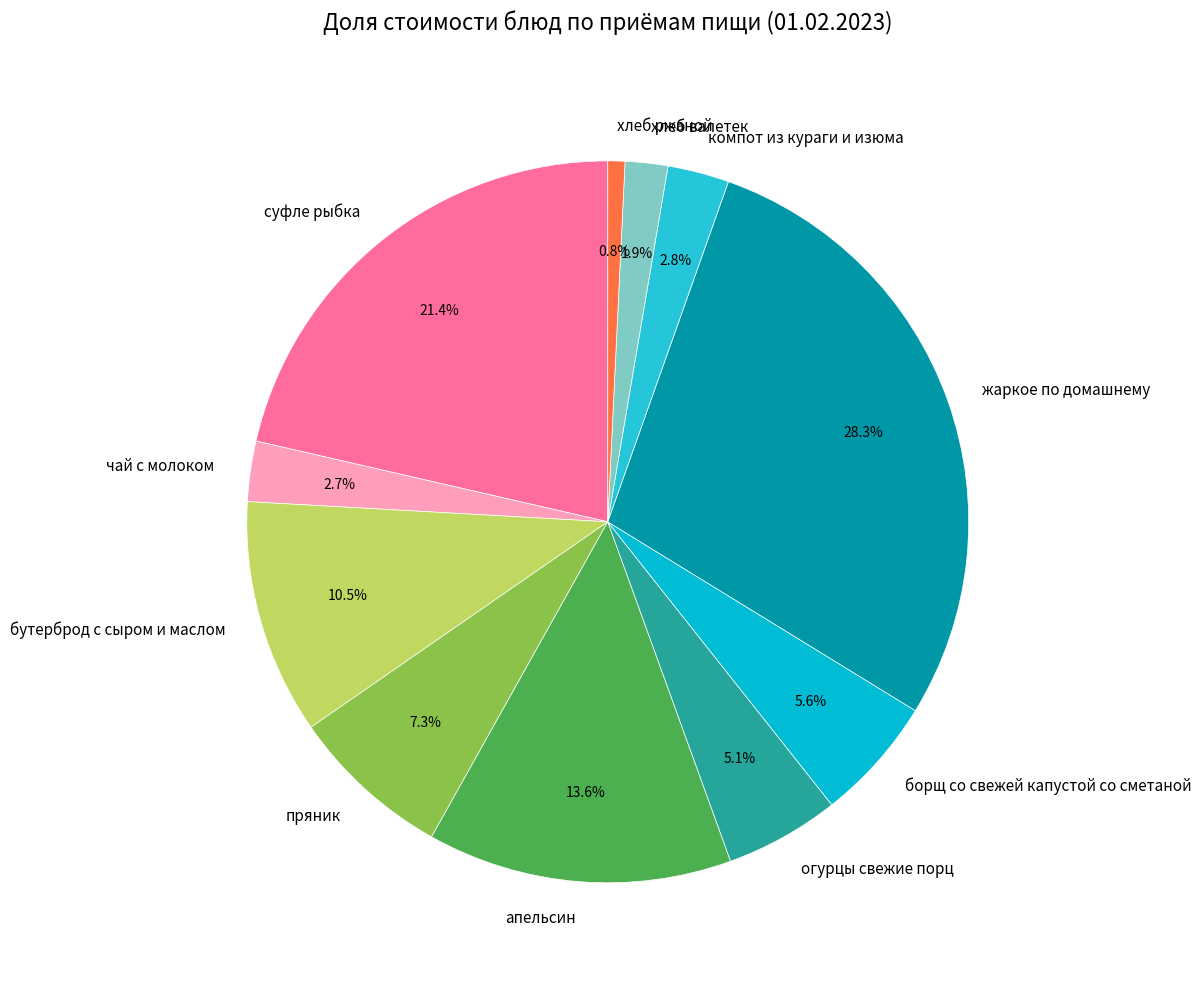

Does жаркое по домашнему account for over 50% of the chart?

No